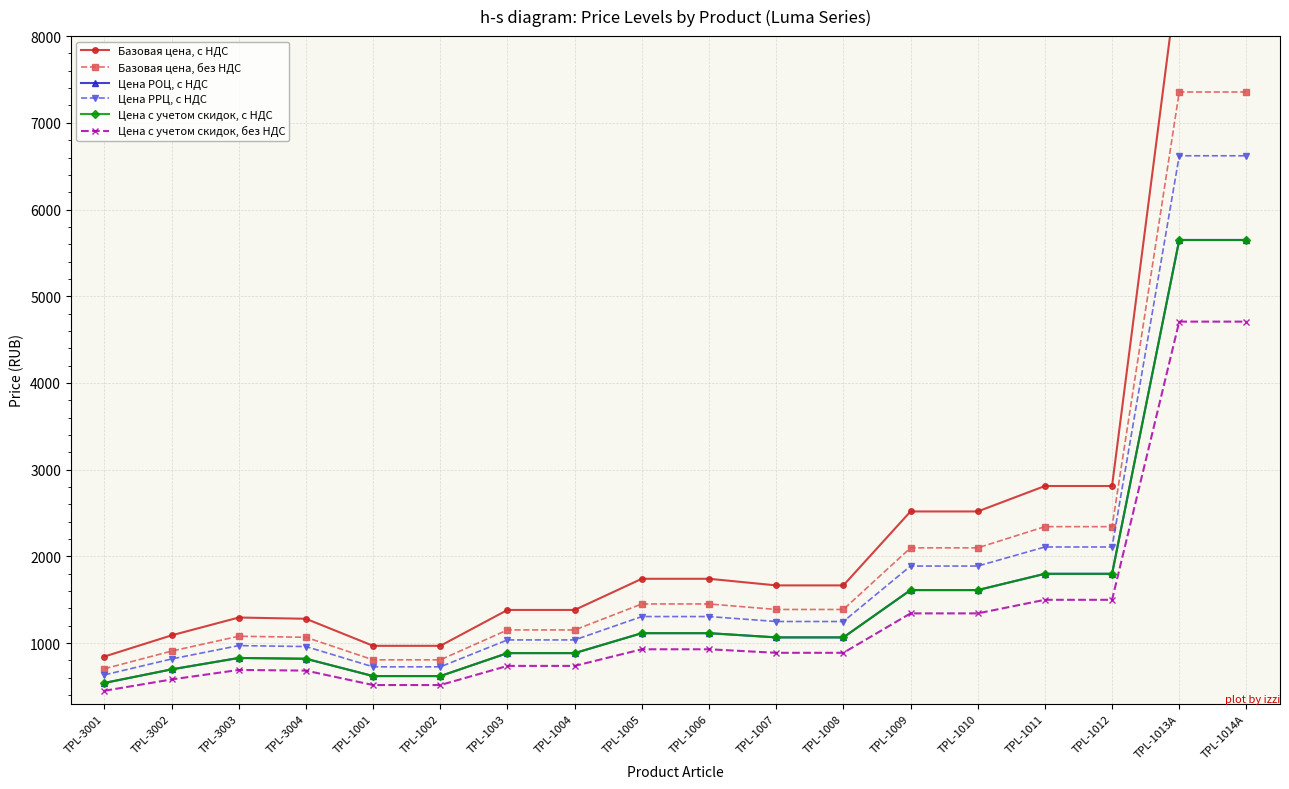

Is the value of Цена с учетом скидок, без НДС at TPL-3002 greater than the value of Цена РРЦ, с НДС at TPL-1014A?

No